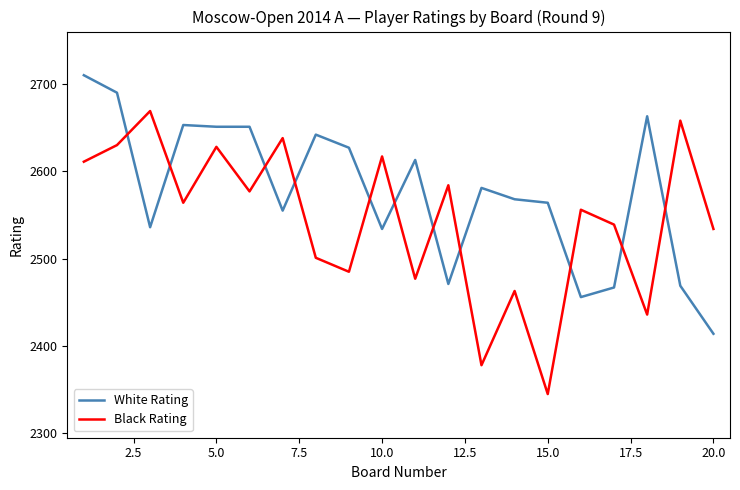

How many intersections are there between White Rating and Black Rating?

11